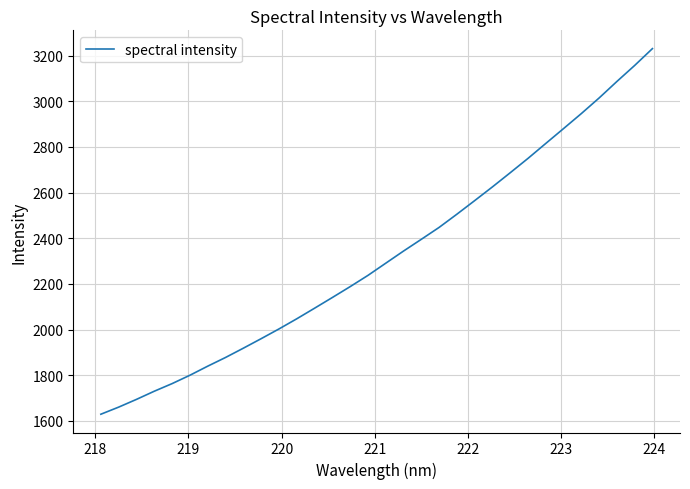

What is the maximum value shown in the chart?

3231.1